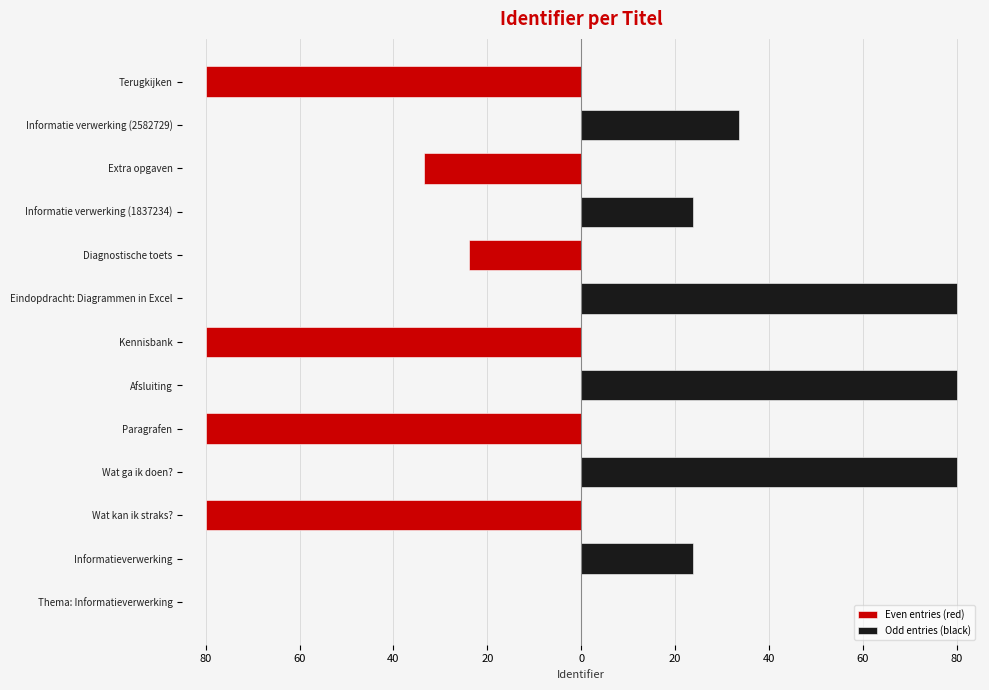

What is the spread (max minus min) of values at Wat ga ik doen??

80.0